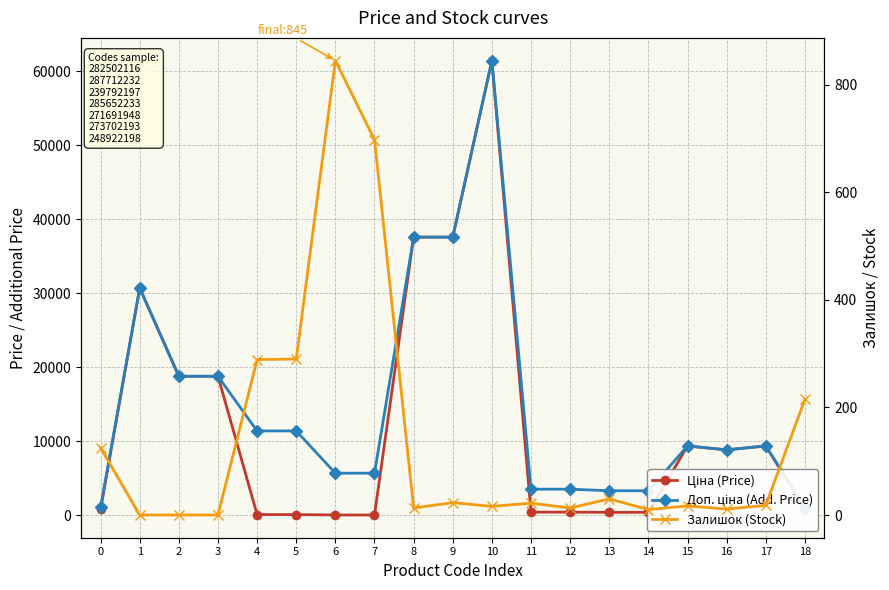

Is the value of Залишок (Stock) at 16 greater than the value of Ціна (Price) at 18?

No